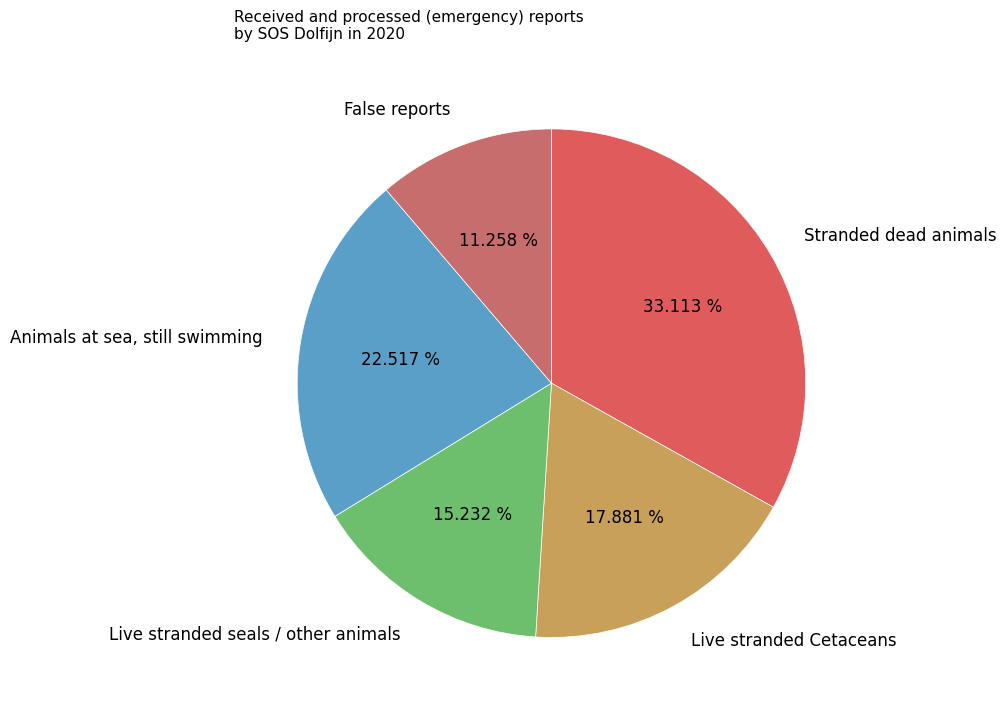

Is there a majority slice in this chart?

No